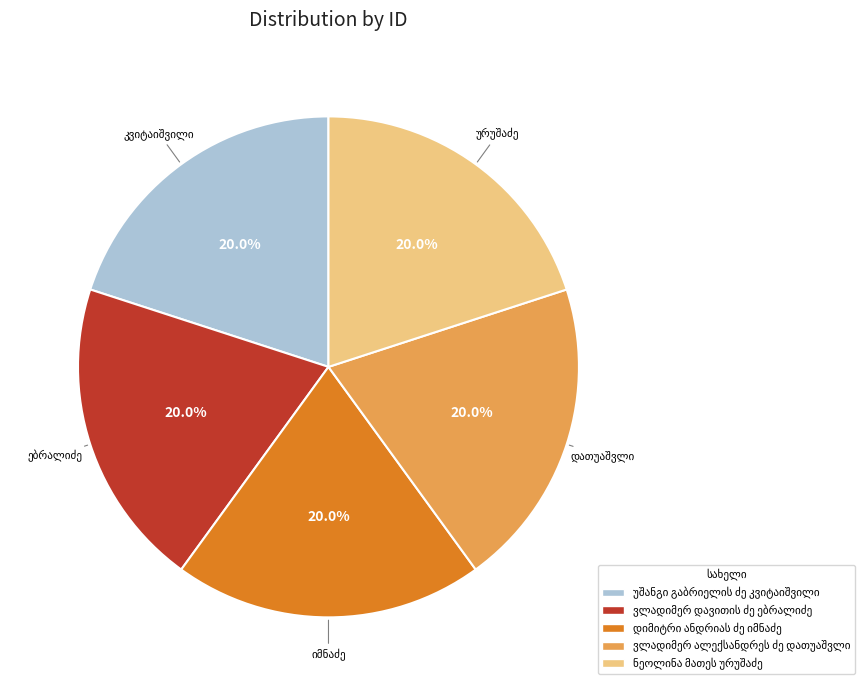

Is there a majority slice in this chart?

No